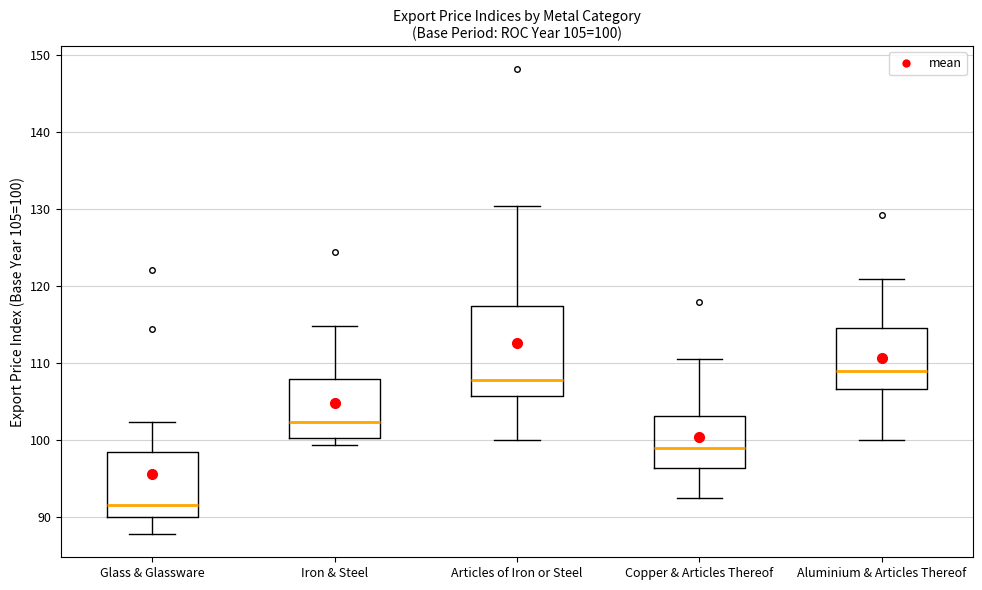

Comparing the boxes themselves (not the whiskers), which one is the tallest?

Articles of Iron or Steel